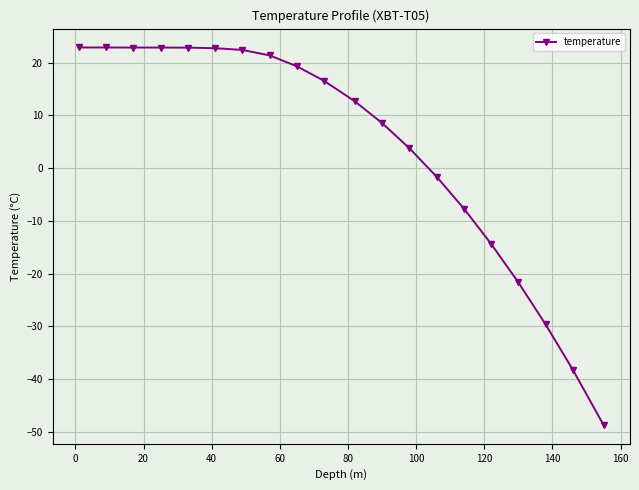

How many values are below zero?

7